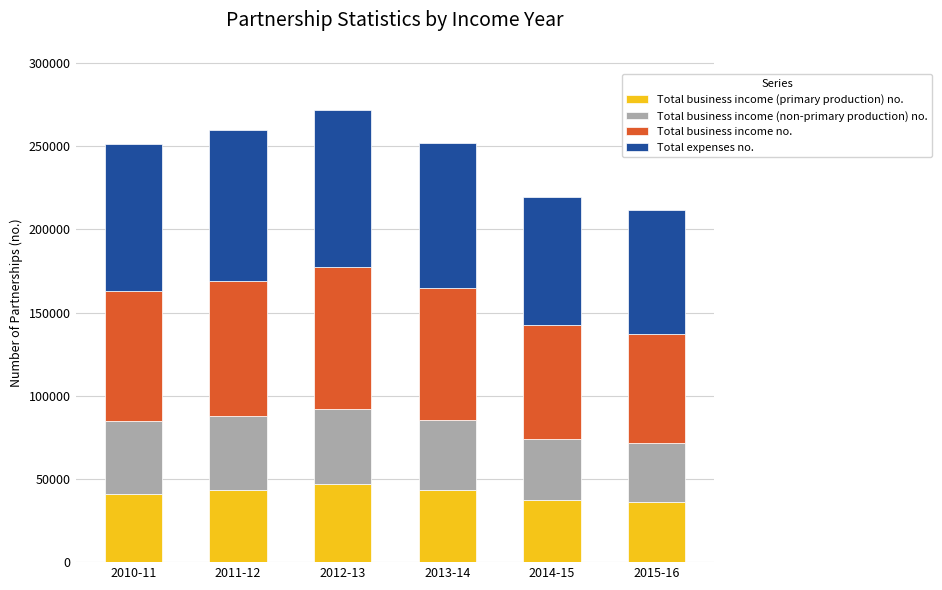

What is the difference between the second highest and minimum values in the Total business income (primary production) no. series?

7499